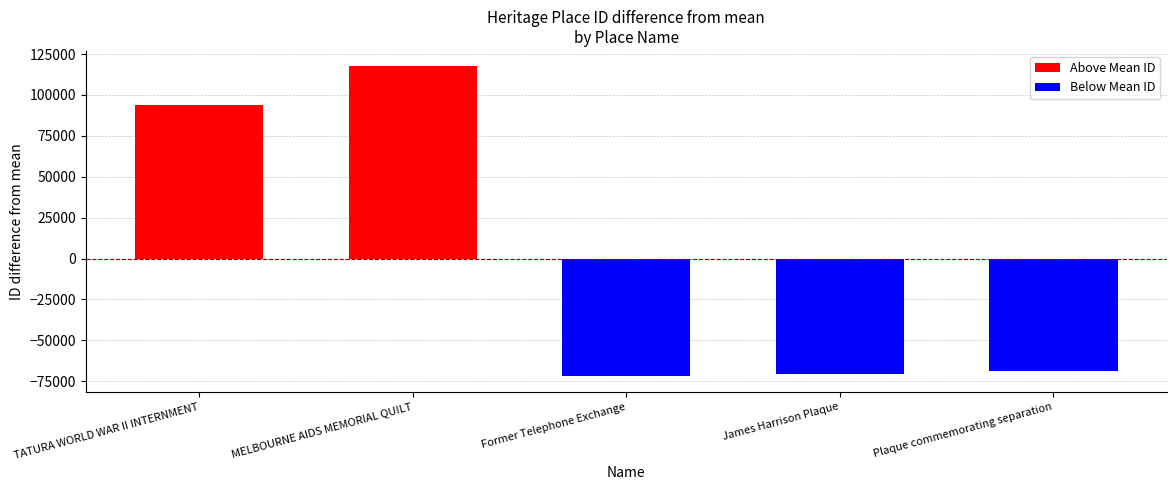

Which label corresponds to the largest value in the chart?

MELBOURNE AIDS MEMORIAL QUILT